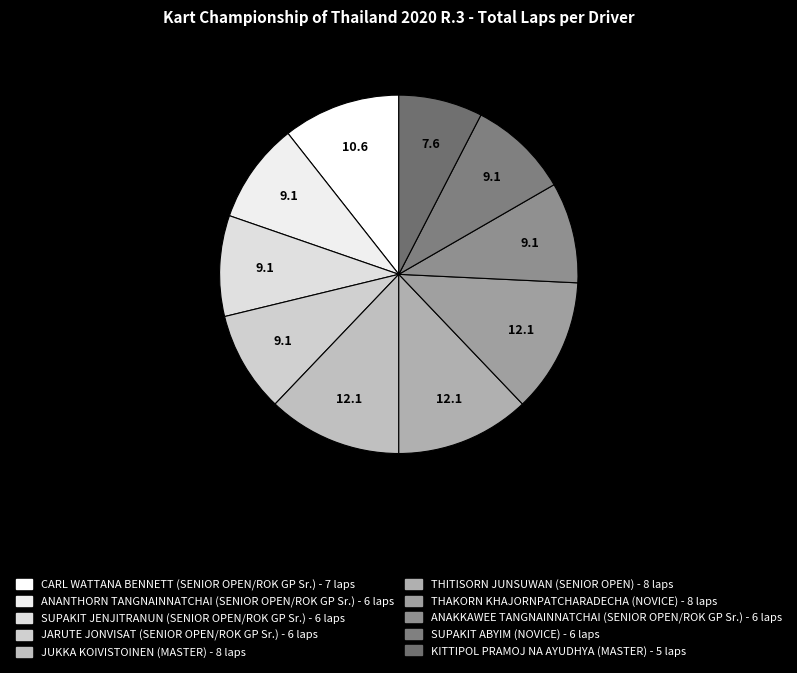

How many slices are in this pie chart?

10